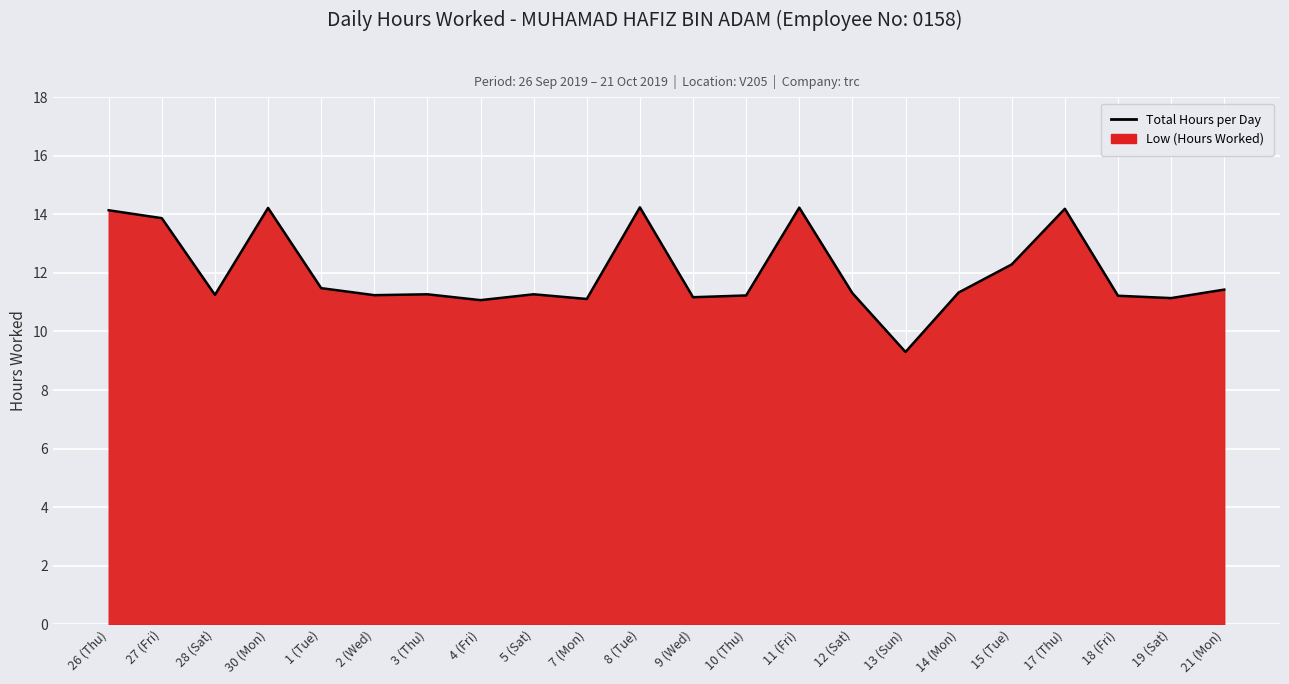

At which label is the value closest to 11?

4 (Fri)